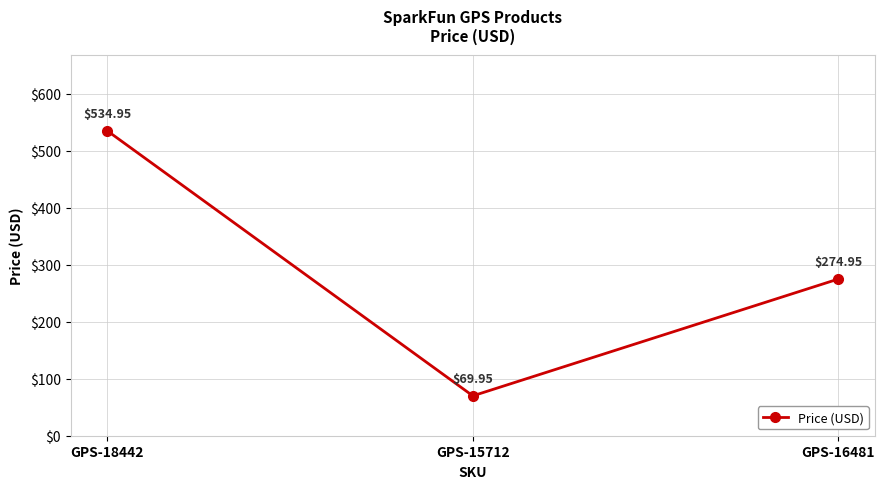

At which label is the value closest to 302?

GPS-16481